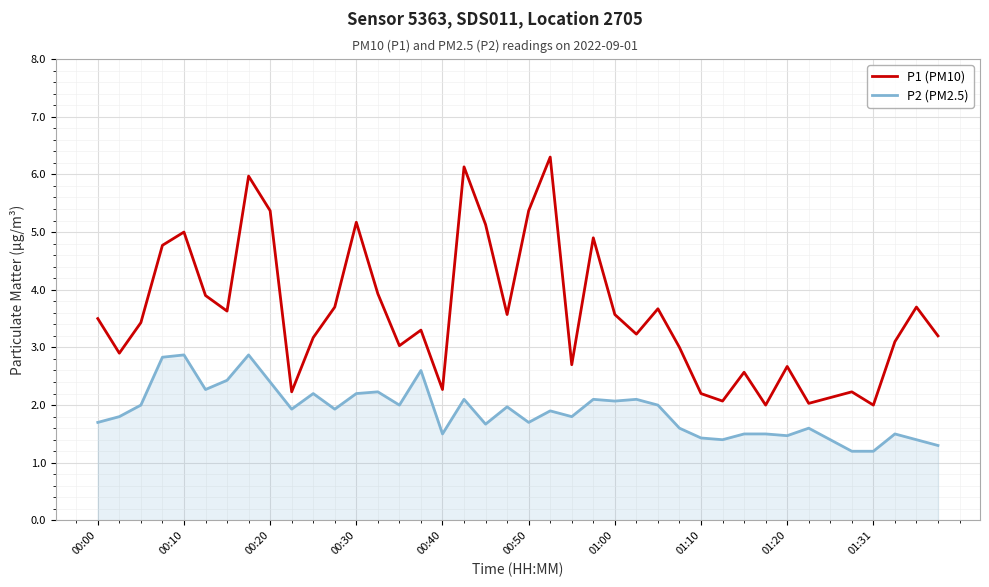

Which series has the largest range (max minus min)?

P1 (PM10)